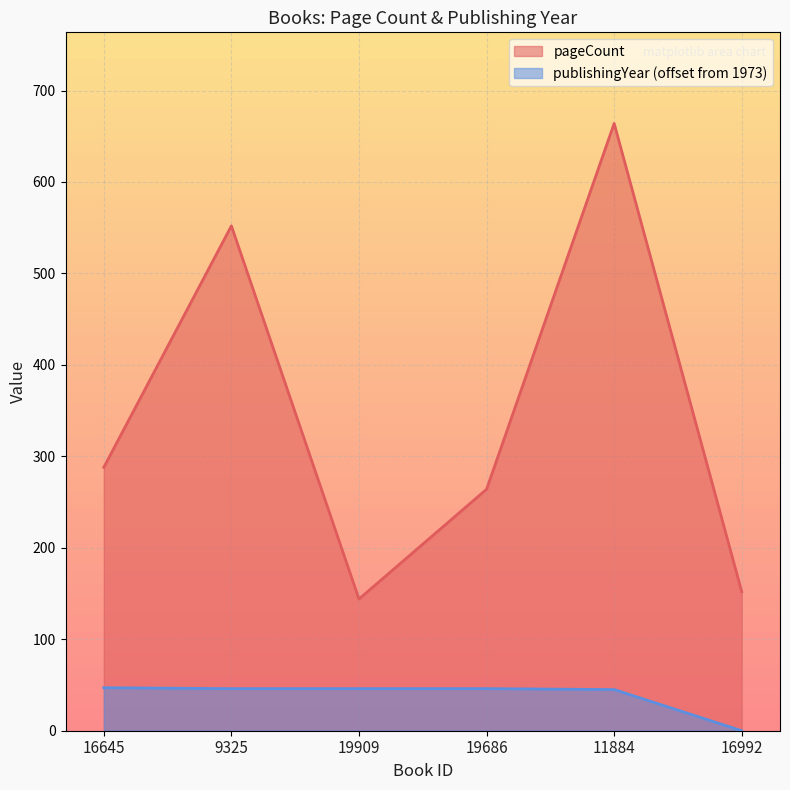

Which series has the largest total across all categories?

pageCount